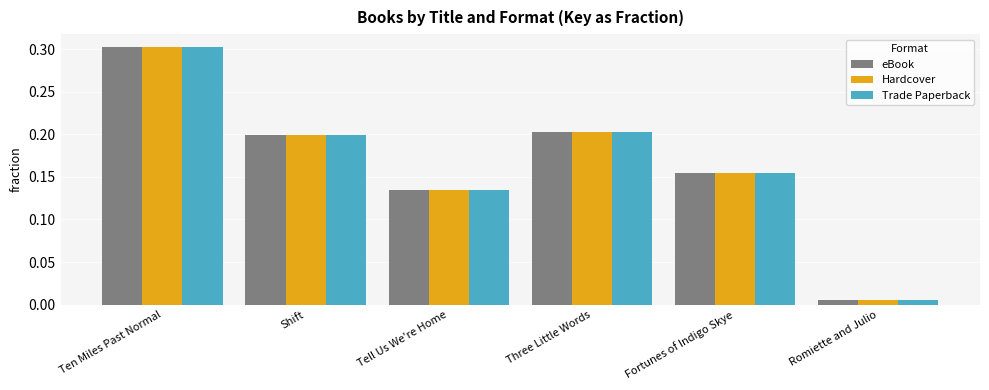

The value of Hardcover at Three Little Words is 0.2. True or false?

True